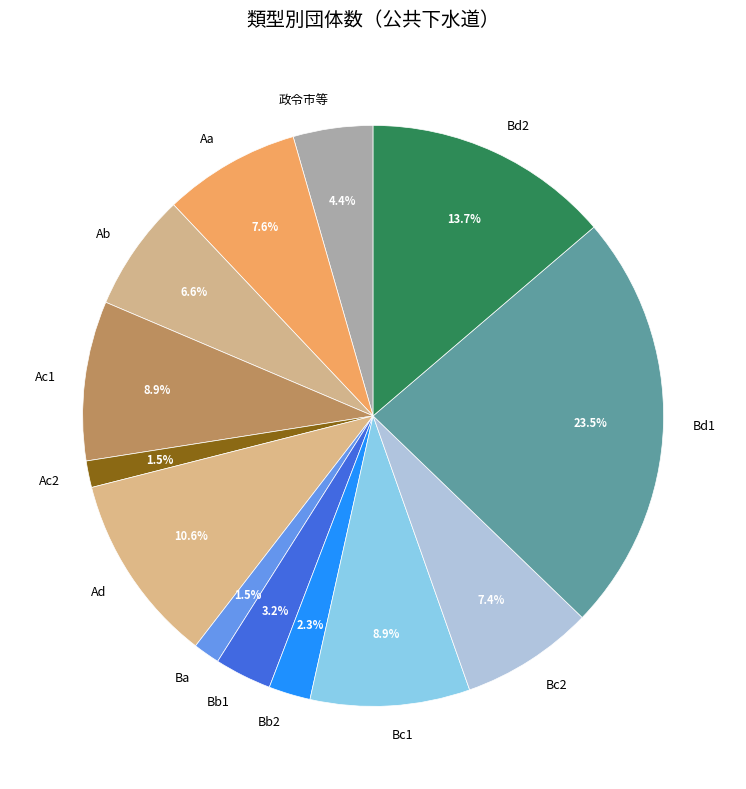

To the nearest percent, what is the combined percentage of Bb2 and Ac2?

4%